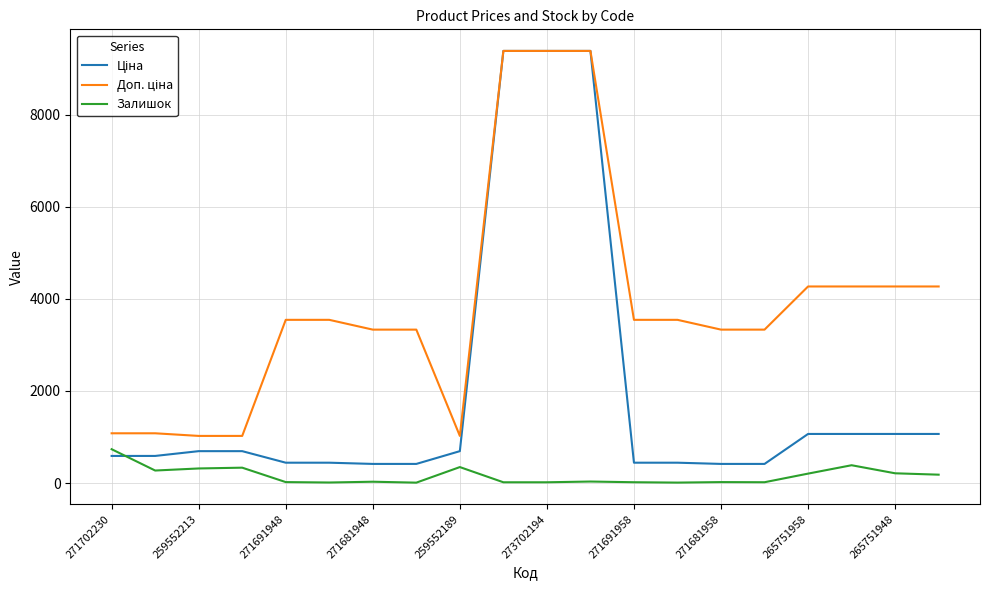

What is the greatest value displayed?

9384.0